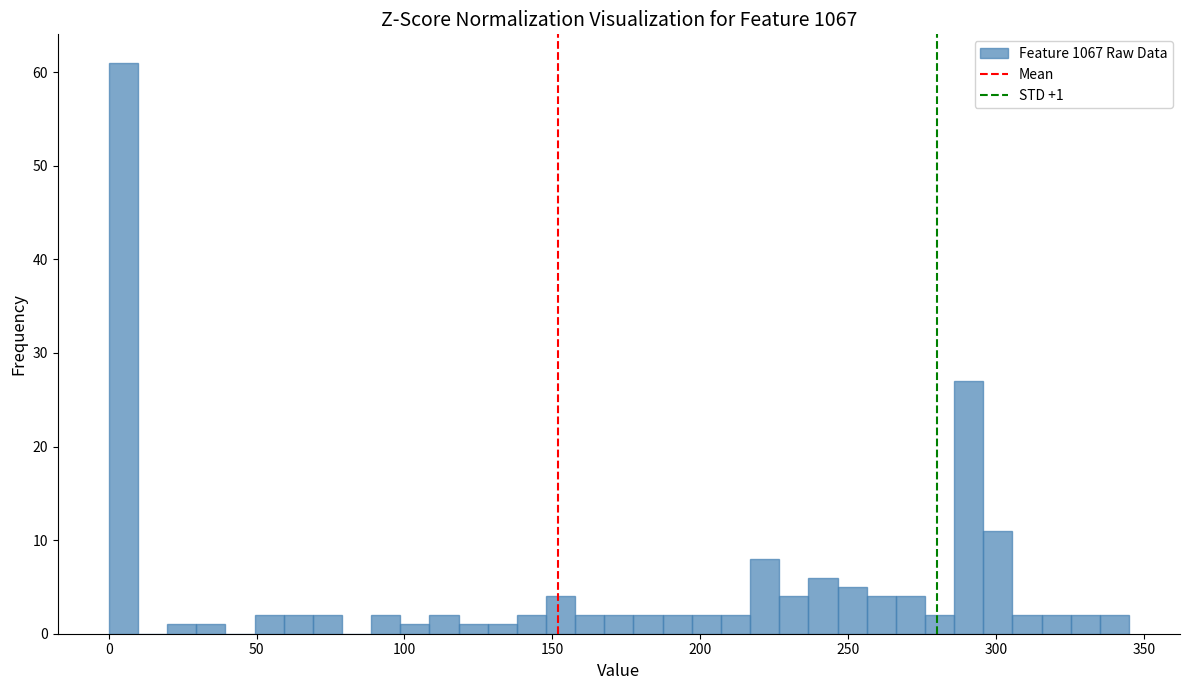

Around what value on the x-axis is the tallest bar? Give the approximate position of its centre, as read against the axis.

5